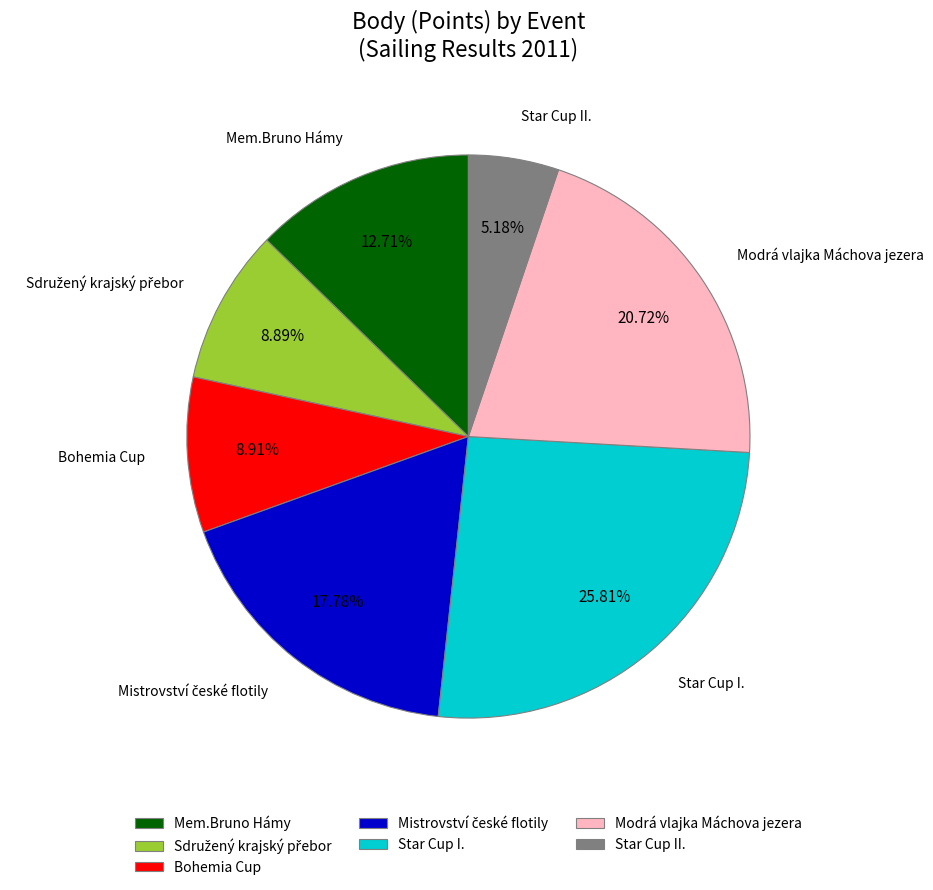

Is there any slice that represents more than half of the pie?

No